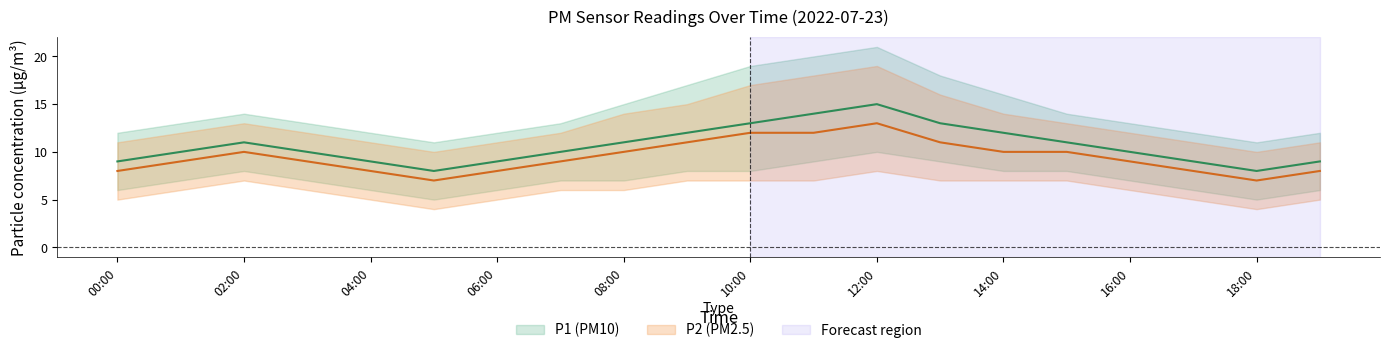

Is it true that P1_lower equals 7 at 08:00?

True